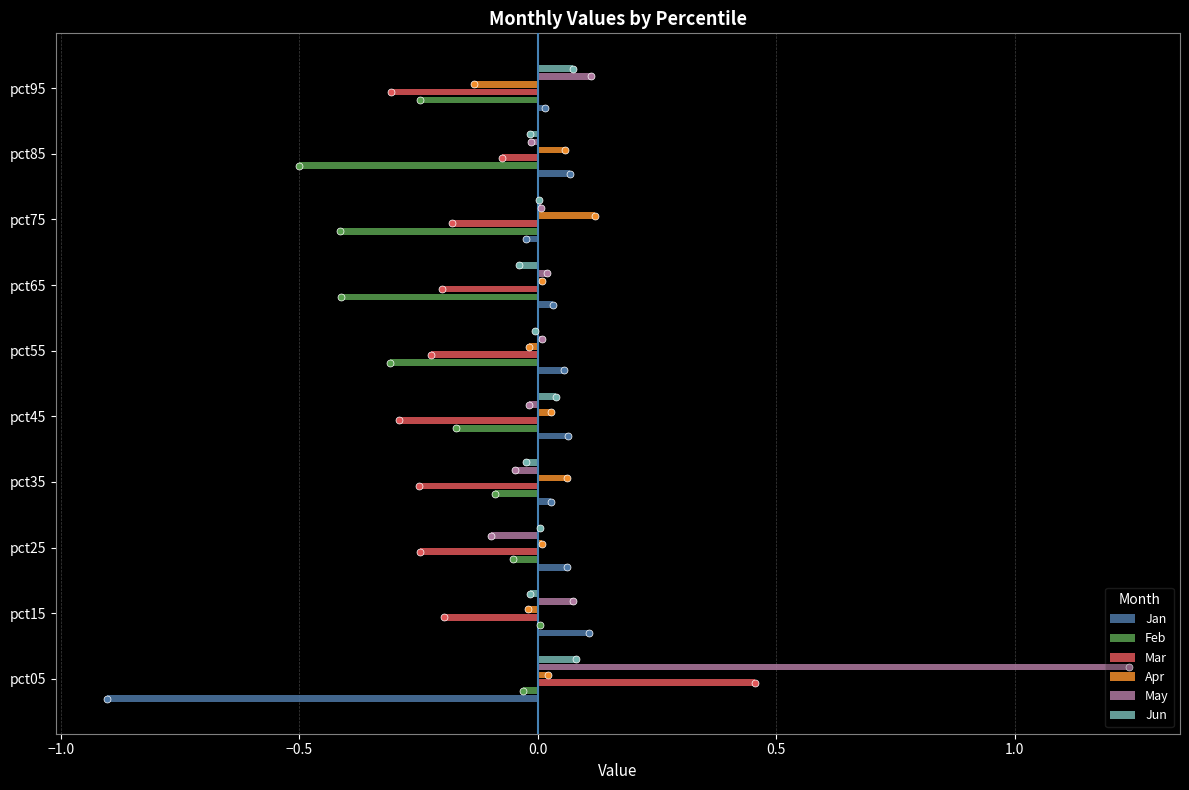

The Feb series shows 0.0 at pct15. True or false?

True